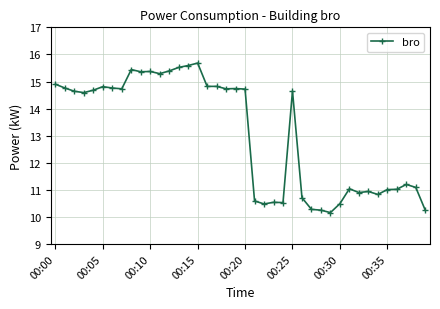

What is the value of the 28th point from the left?

10.3